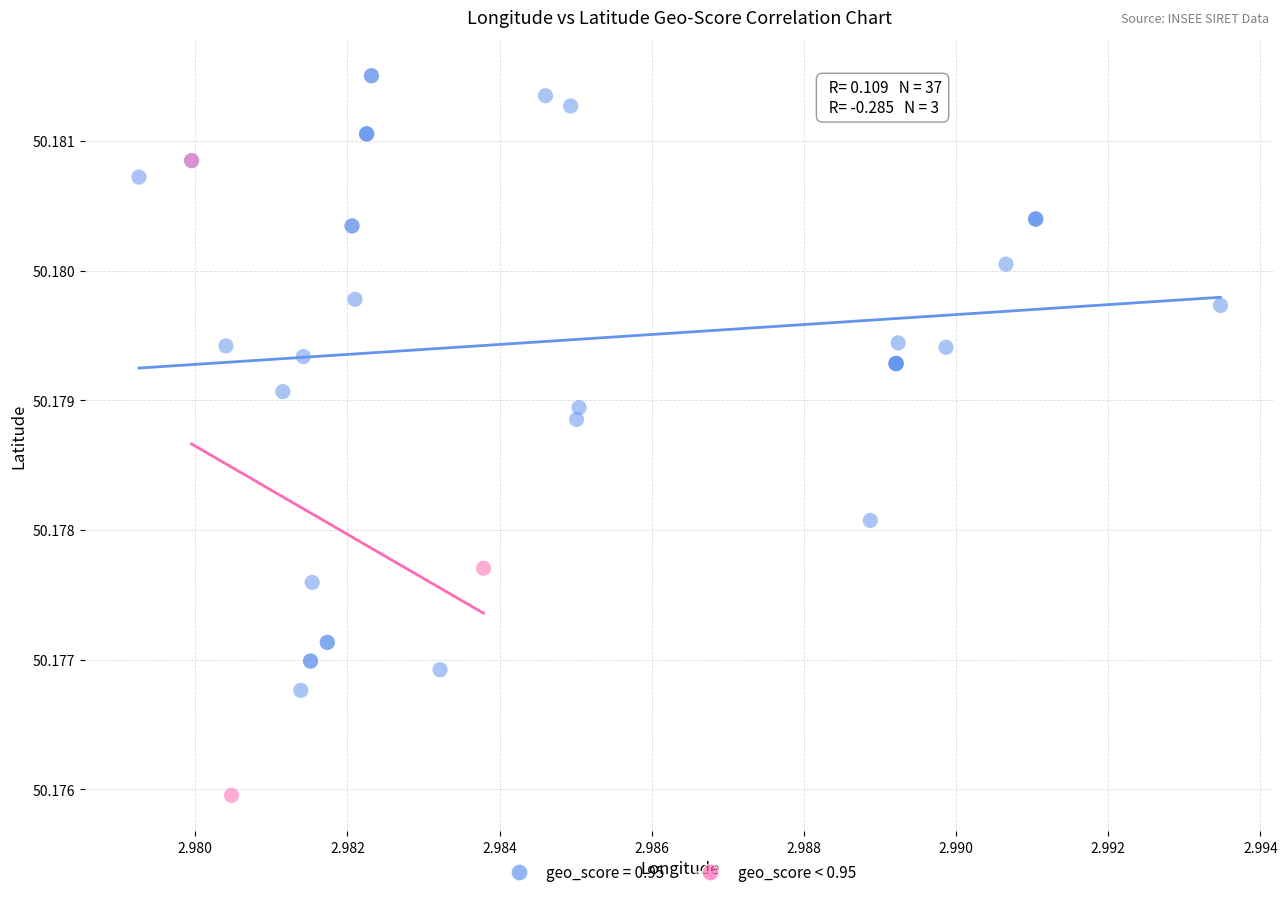

Which series contains the lowest Y value?

geo_score < 0.95